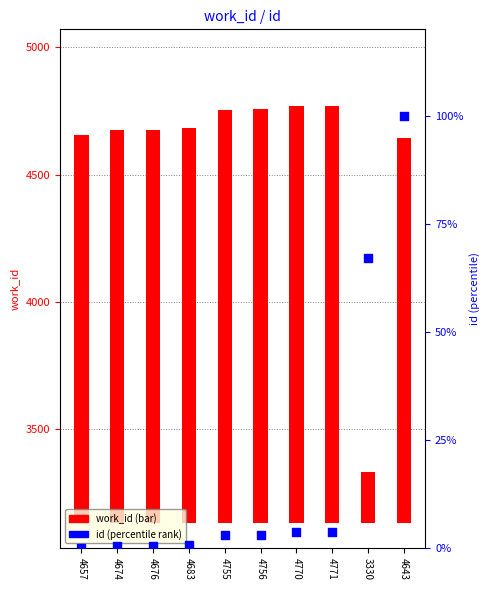

Which series has the widest spread of Y values?

work_id